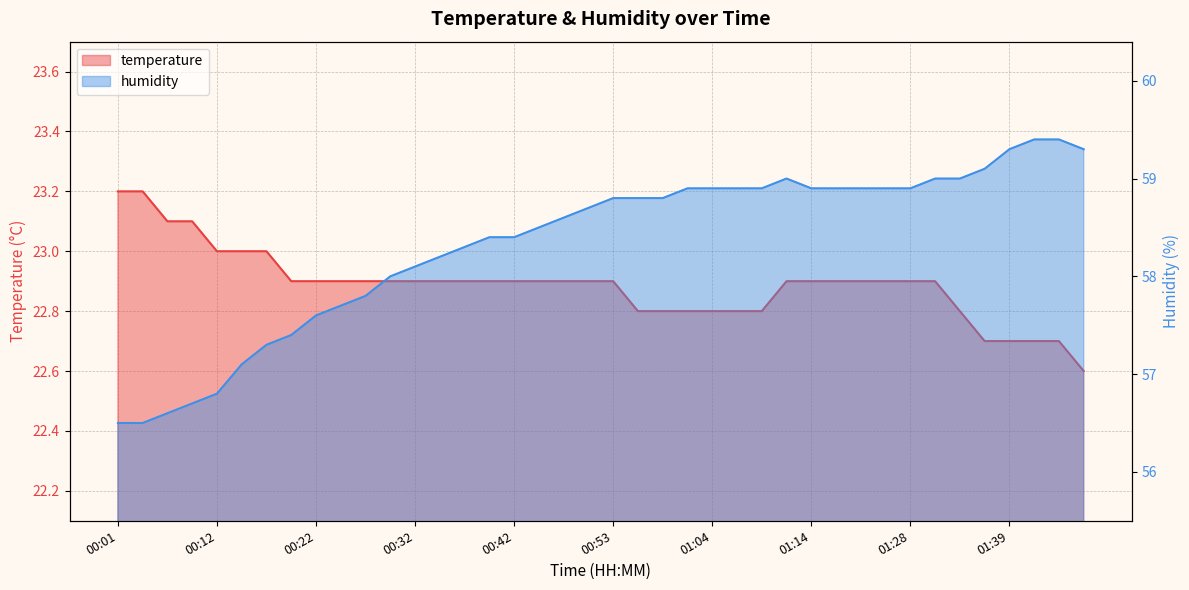

List the labels in order of temperature value, largest first.

00:01, 00:04, 00:06, 00:09, 00:12, 00:14, 00:17, 00:19, 00:22, 00:24, 00:27, 00:29, 00:32, 00:35, 00:37, 00:40, 00:42, 00:45, 00:48, 00:50, 00:53, 01:12, 01:14, 01:17, 01:23, 01:25, 01:28, 01:31, 00:56, 00:58, 01:01, 01:04, 01:06, 01:09, 01:33, 01:36, 01:39, 01:41, 01:44, 01:47